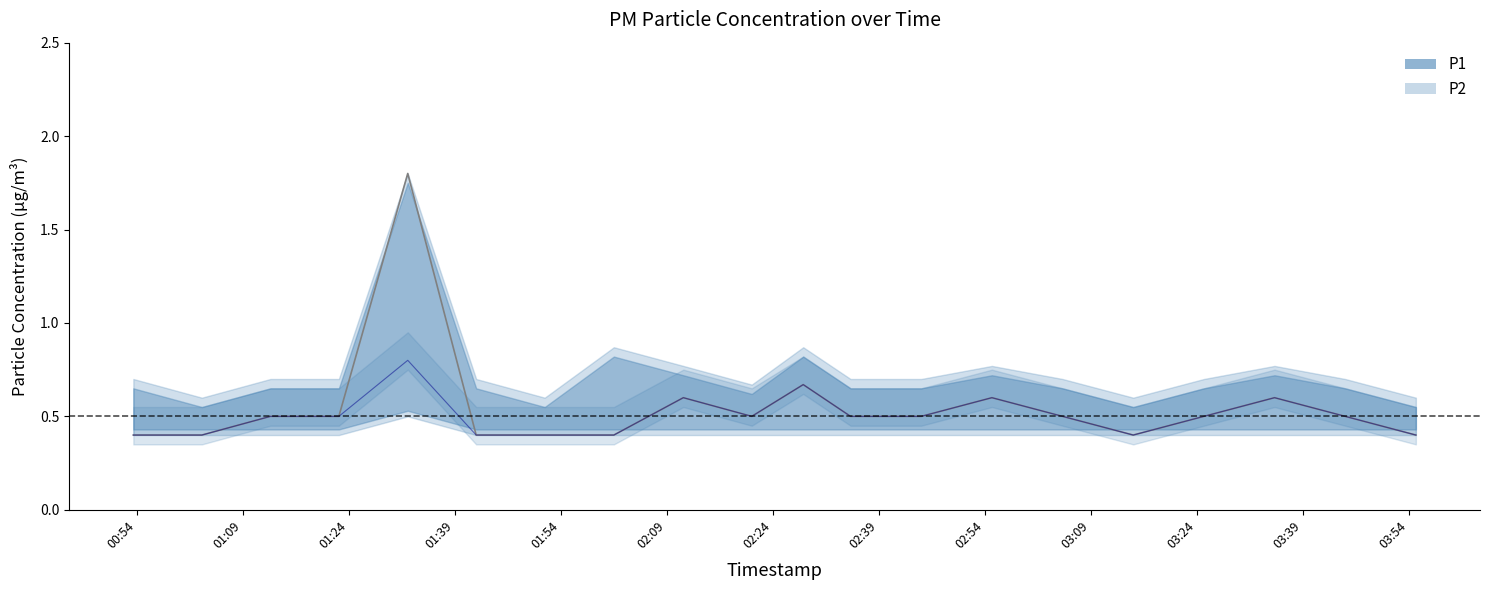

What is the label of the 10th point from the right?

02:28